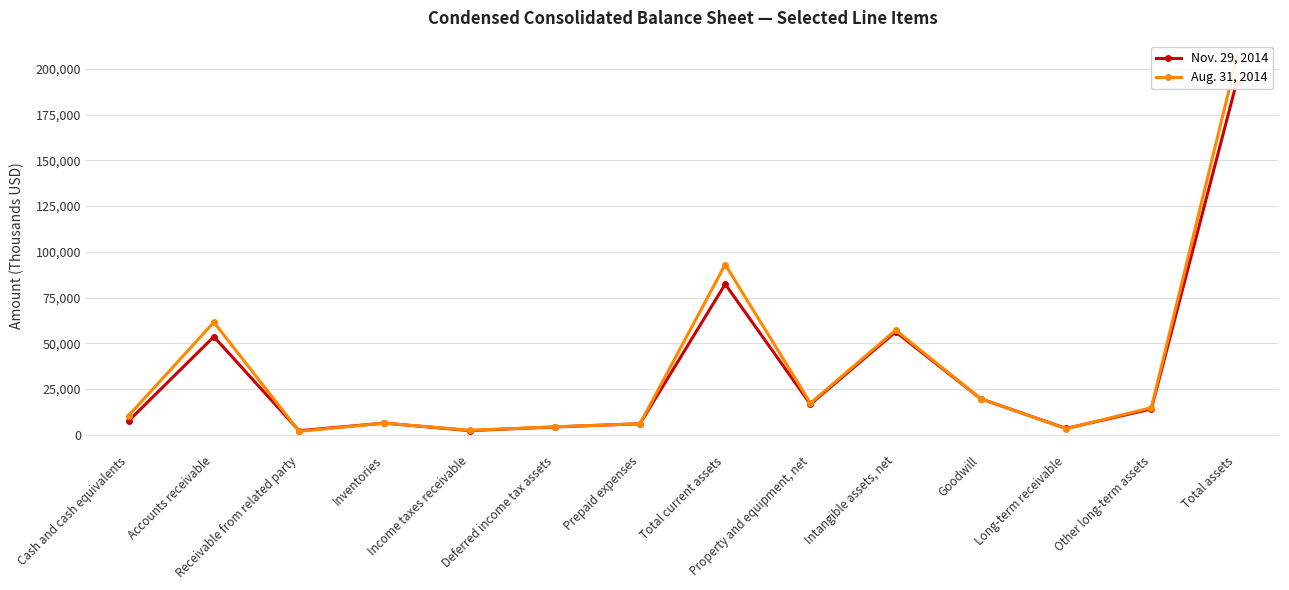

True or false: Aug. 31, 2014 has a value of 96400 at Intangible assets, net.

False